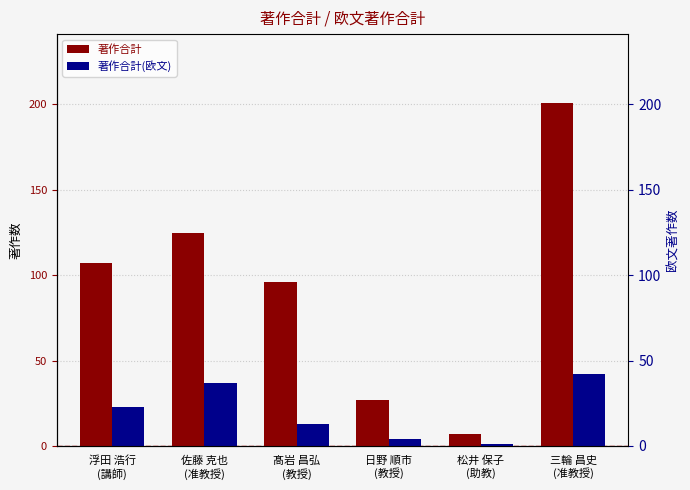

What is the sum of all 著作合計(欧文) values?

120